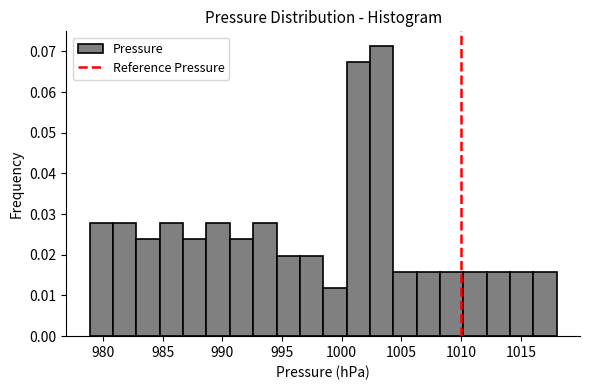

Read against the x-axis, roughly where is the centre of the tallest bar?

1003.5